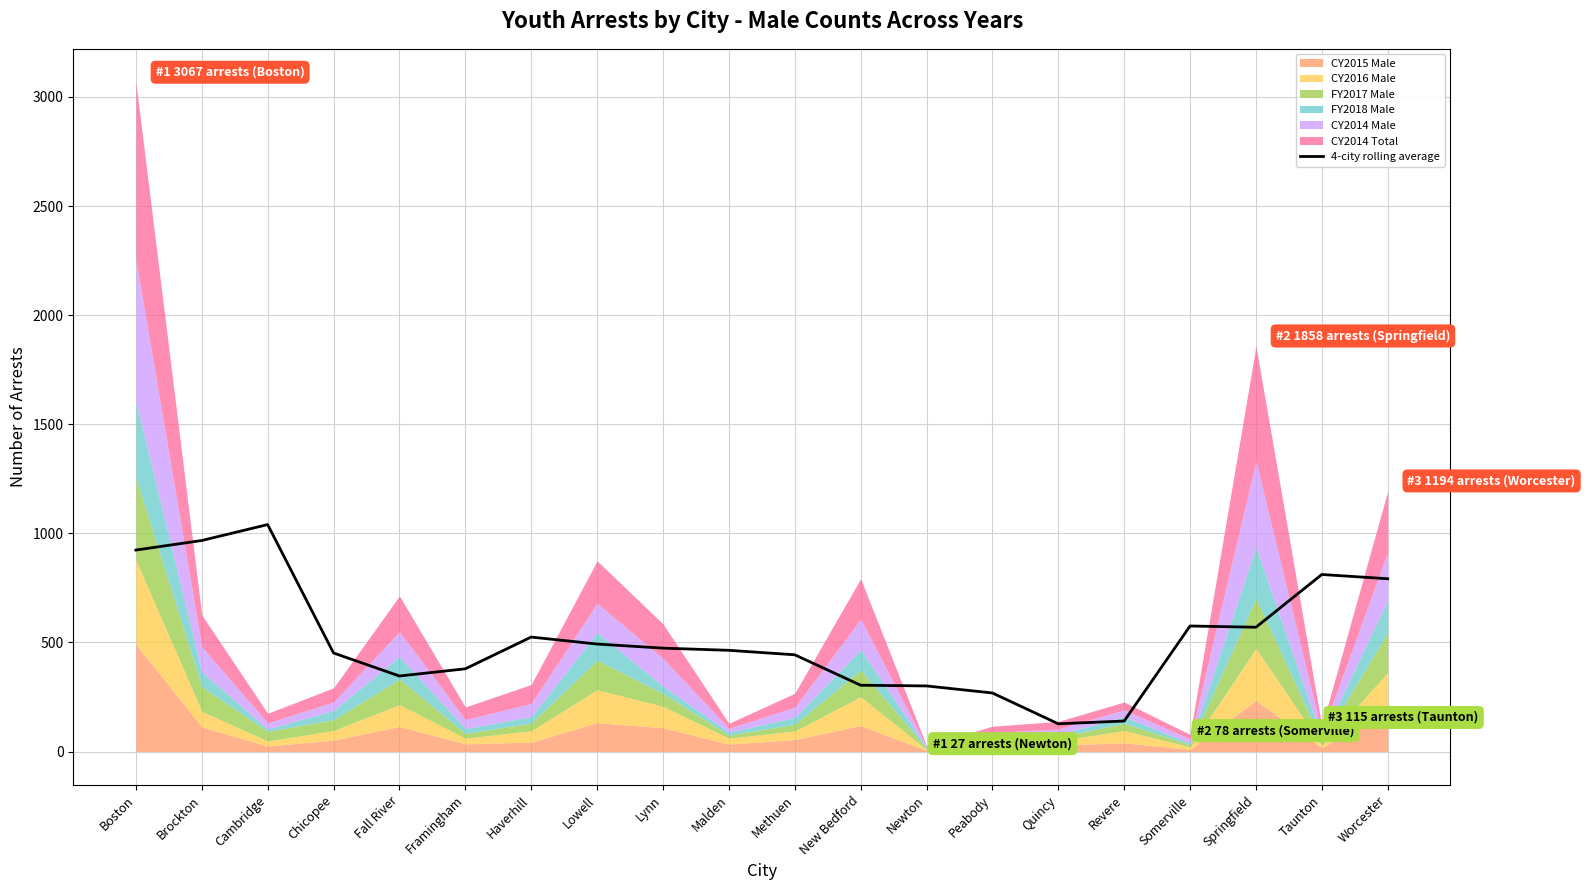

True or false: the data has more than 1 interior local peaks.

True